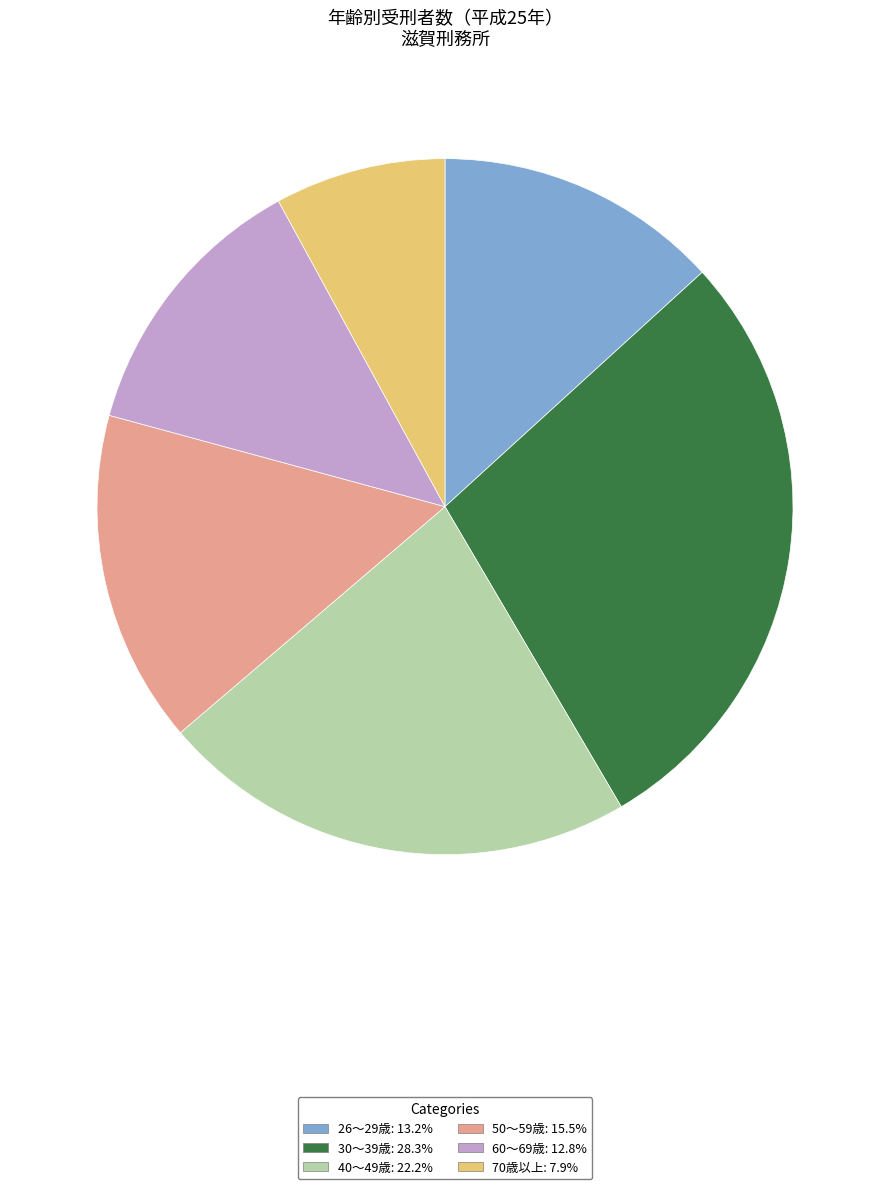

True or false: 30～39歳 accounts for 36% of the total.

False